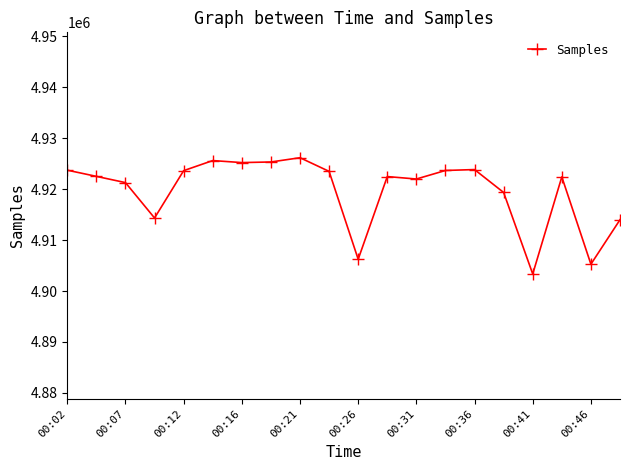

True or false: there are more than 1 points higher than both neighbors.

True